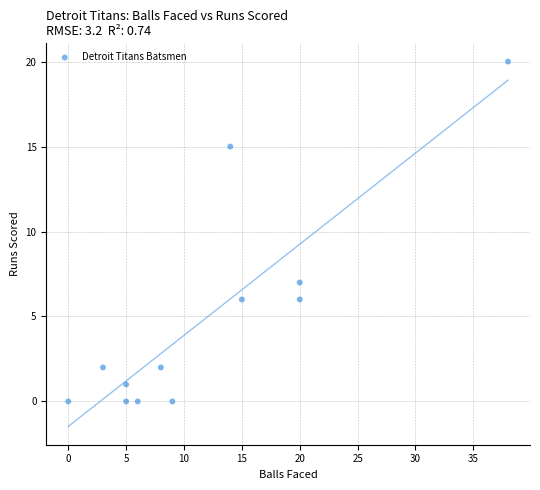

What Y value in the scatter plot is closest to 10?

7